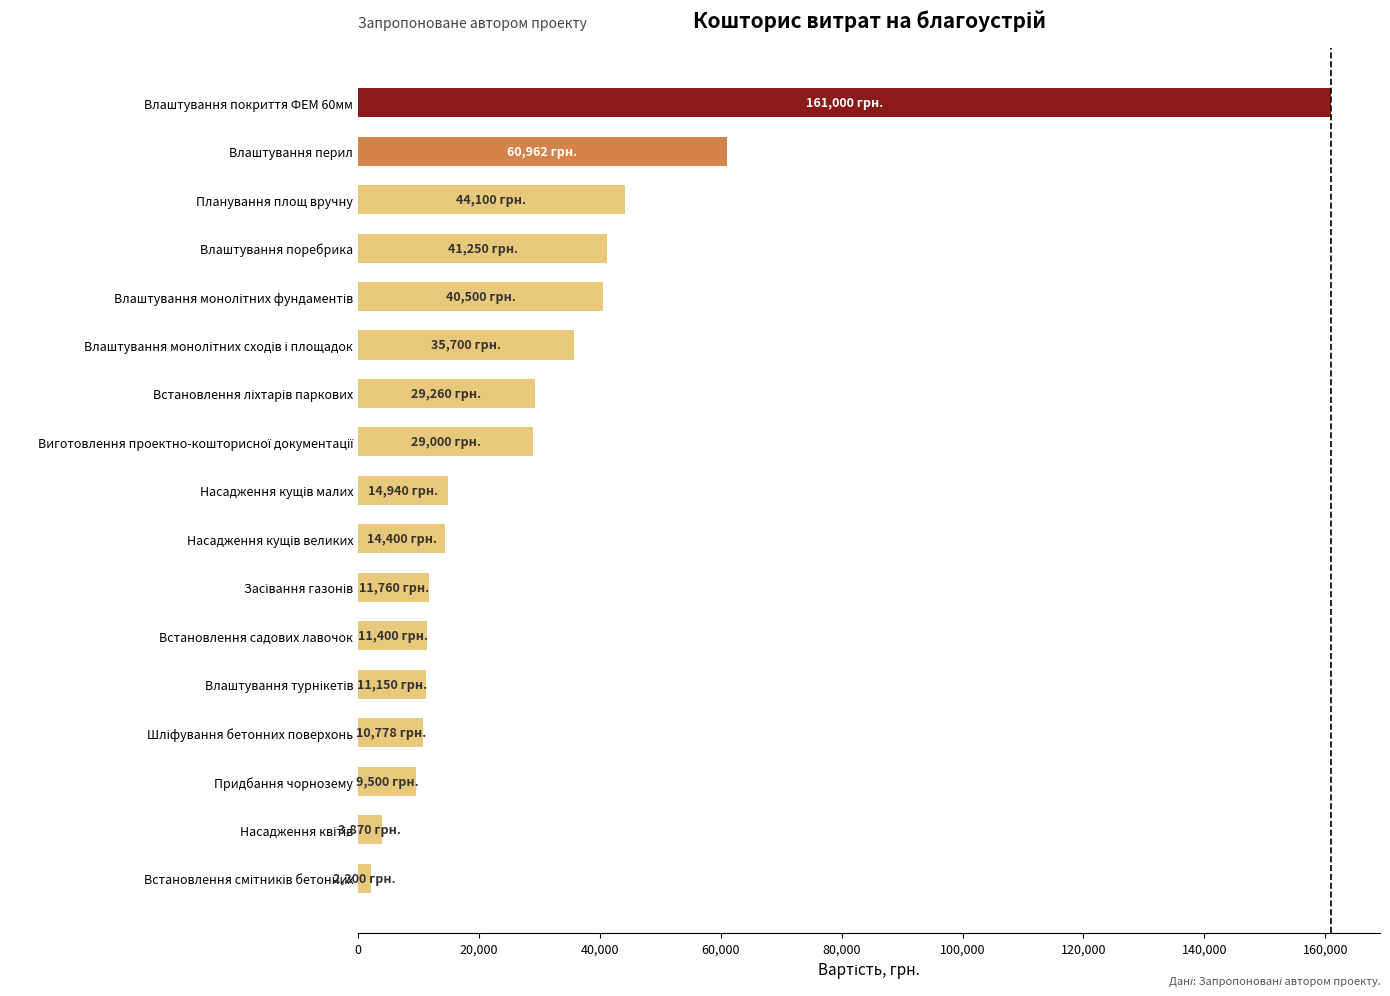

What is the change in value from Влаштування поребрика to Влаштування покриття ФЕМ 60мм?

+119750